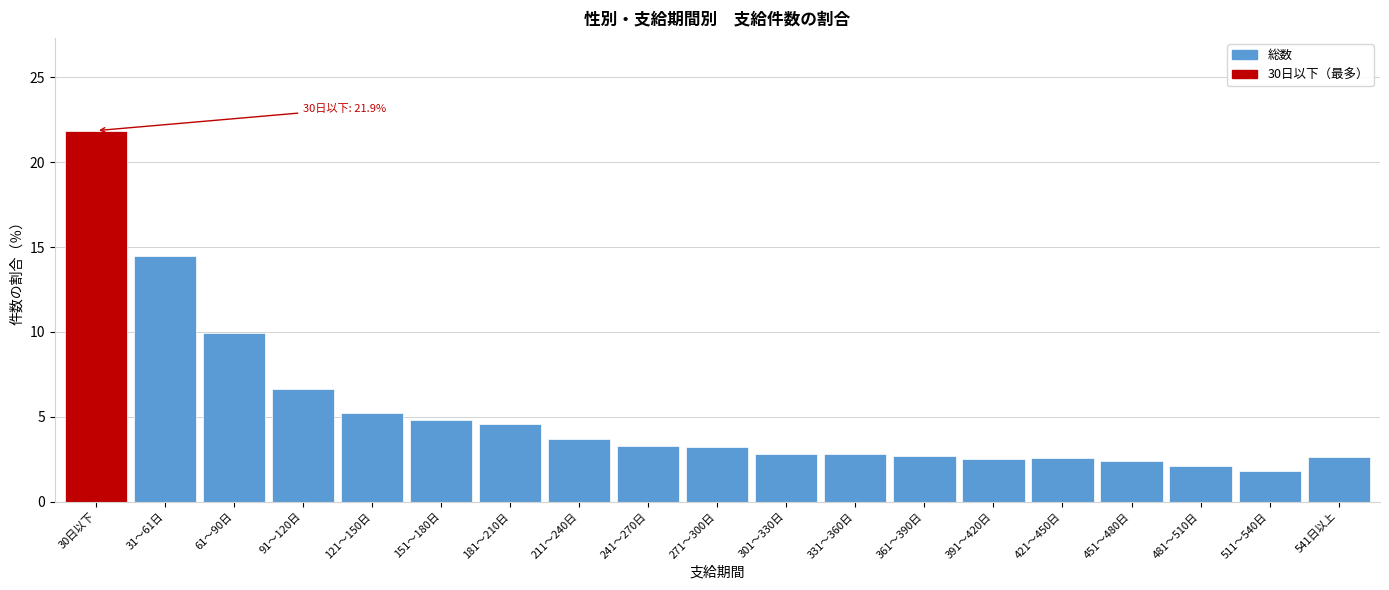

What is the label of the 10th bar from the right?

271～300日